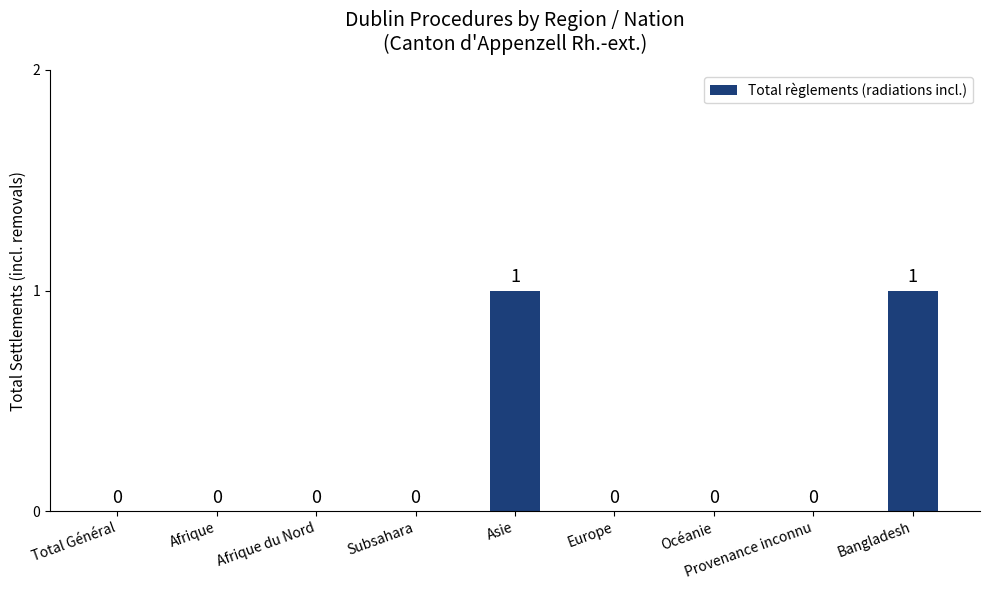

True or false: the data shows 1 at Bangladesh.

True